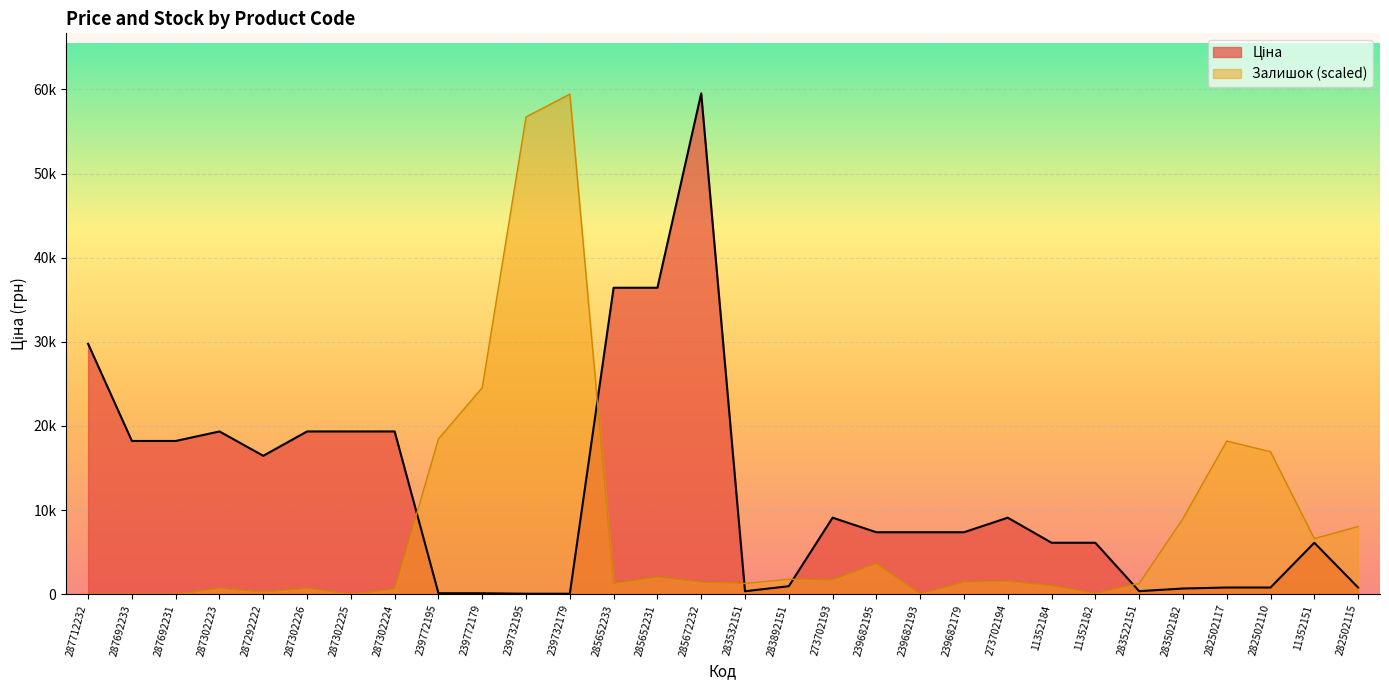

Read the Ціна value at 282502115.

793.0